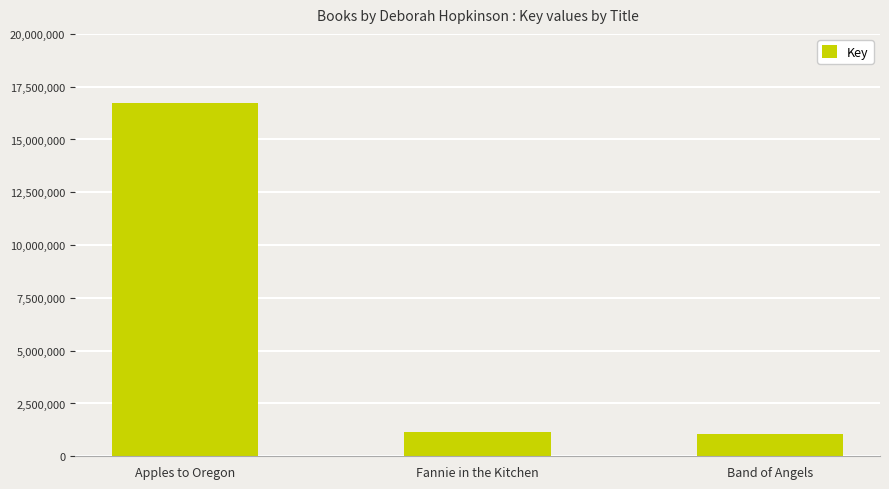

Count the number of data series in this chart.

1